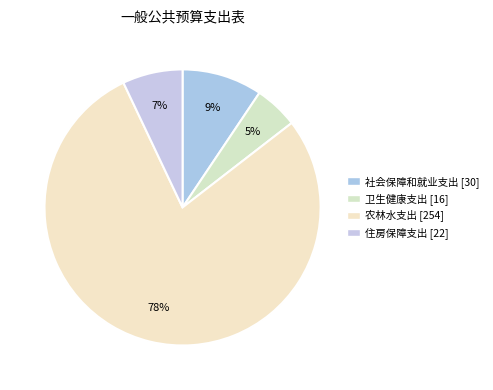

Count the number of slices in the pie.

4